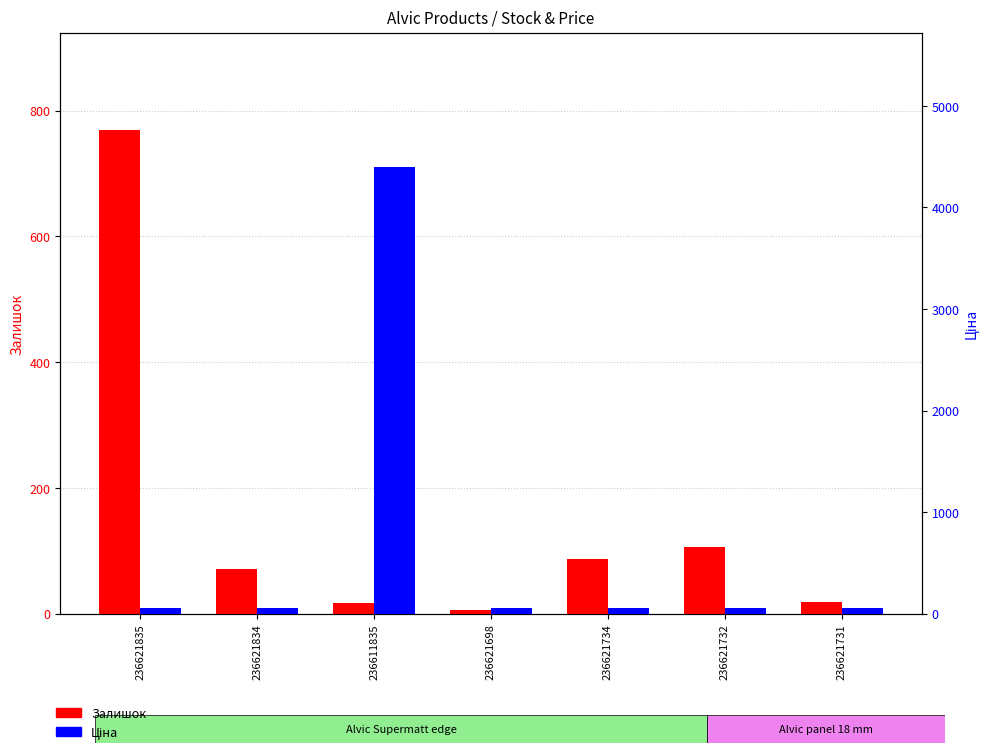

Which has a higher value, 236621834 or 236621734?

236621734